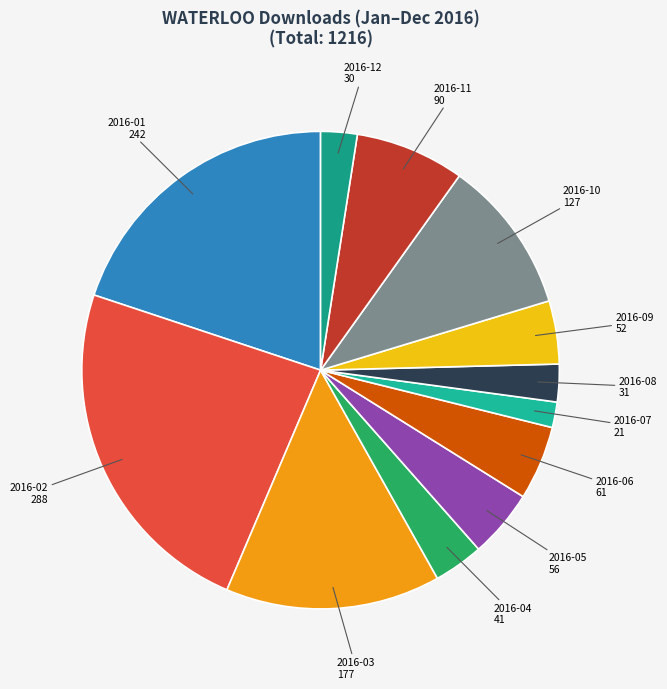

Is it true that 2016-09 is 18% of the pie?

False